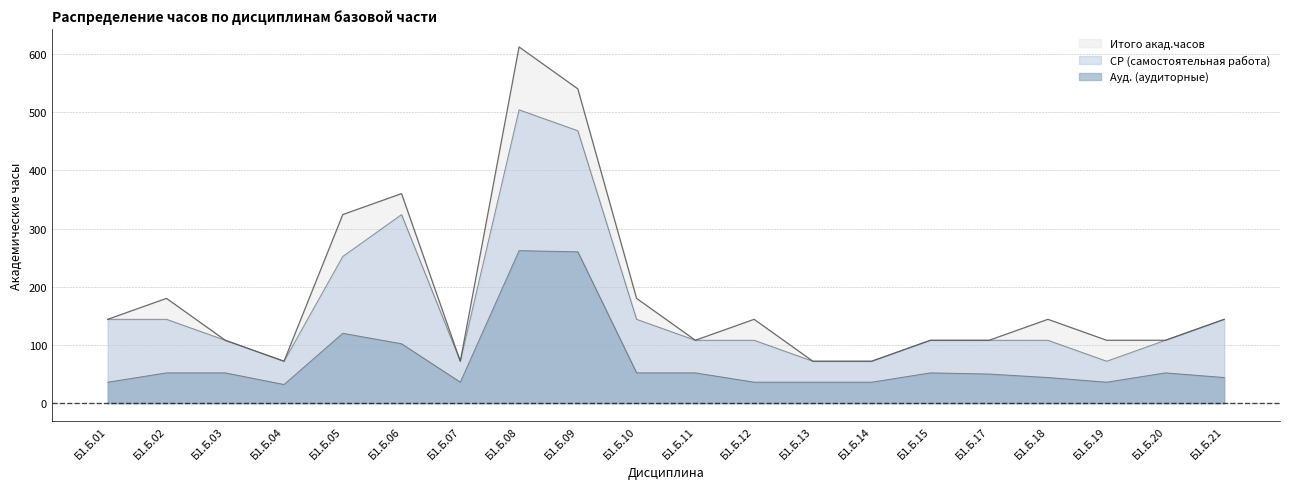

True or false: Итого акад.часов has more than 0 interior local peaks.

True